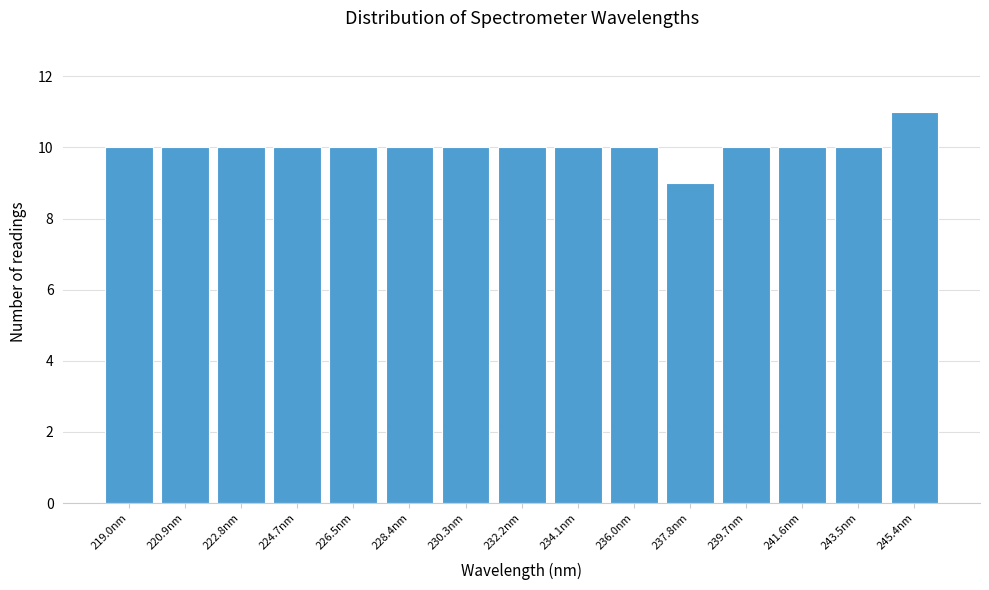

Which range on the x-axis has the tallest bar?

244.4 to 246.4